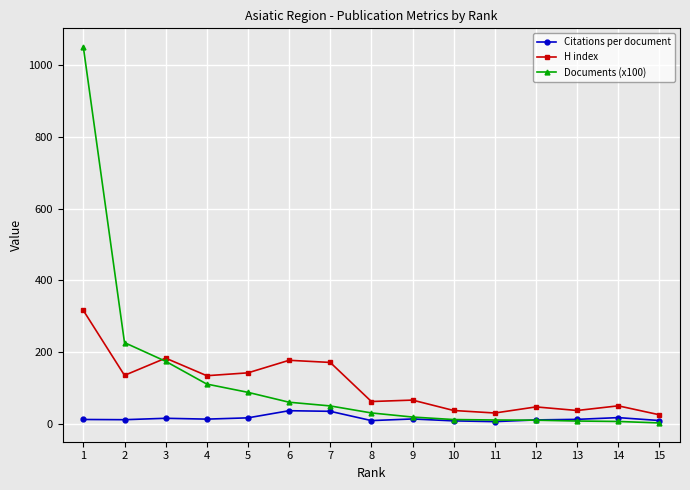

What is the difference between the Citations per document values at 3 and 5?

1.2